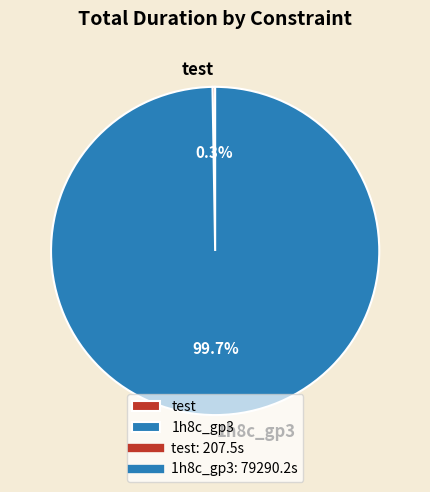

True or false: 1h8c_gp3 accounts for 19% of the total.

False